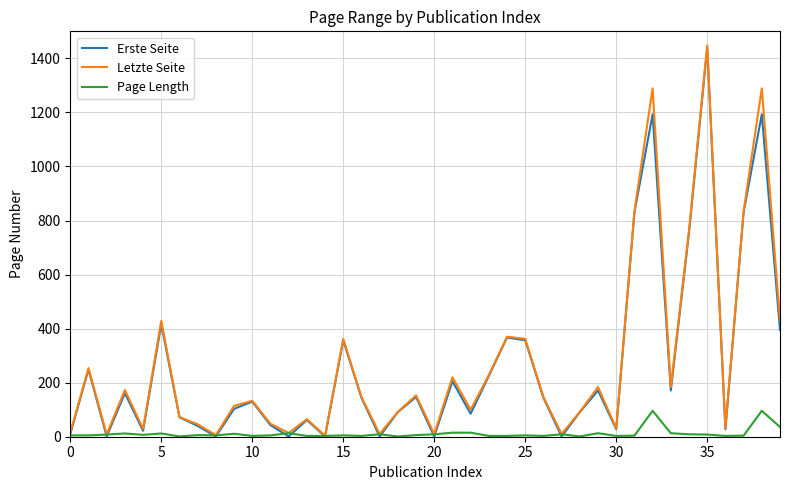

What is the sum of all Page Length values?

471